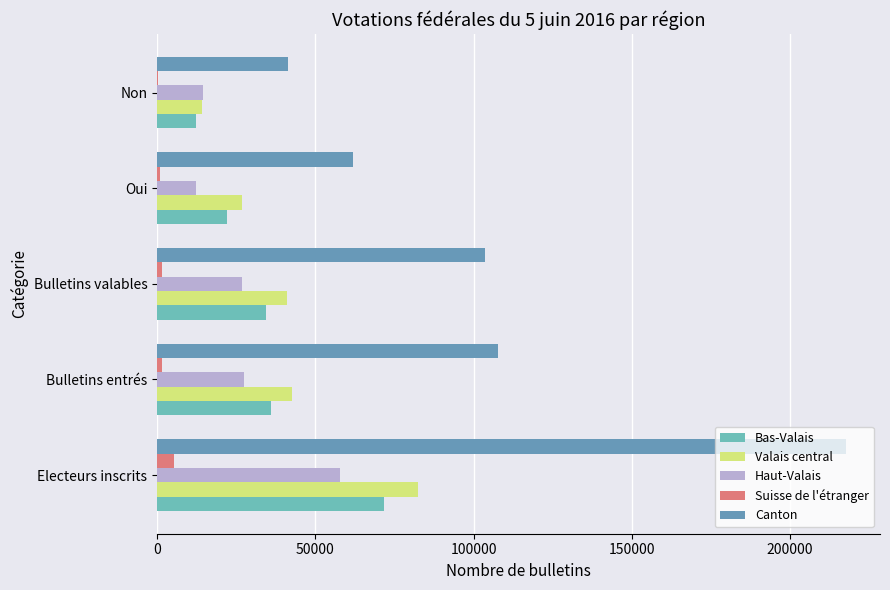

What is the smallest value displayed?

434